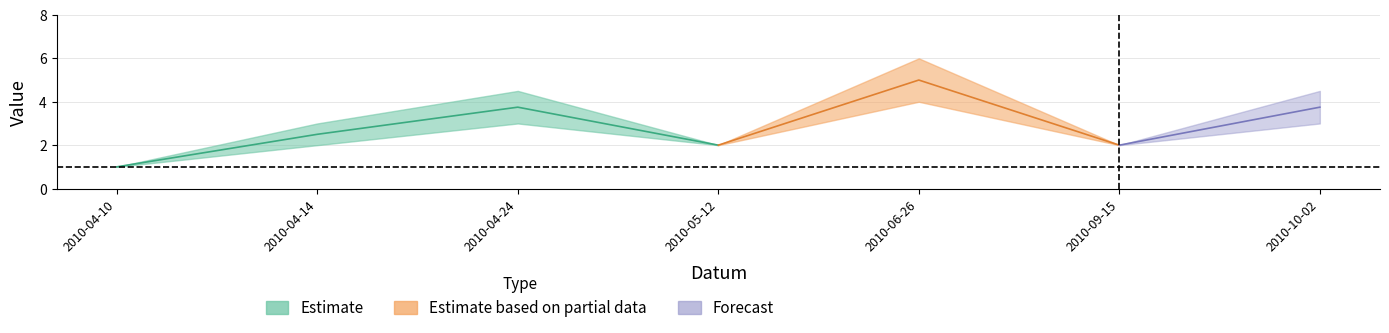

How many Body values are between 2 and 4?

3